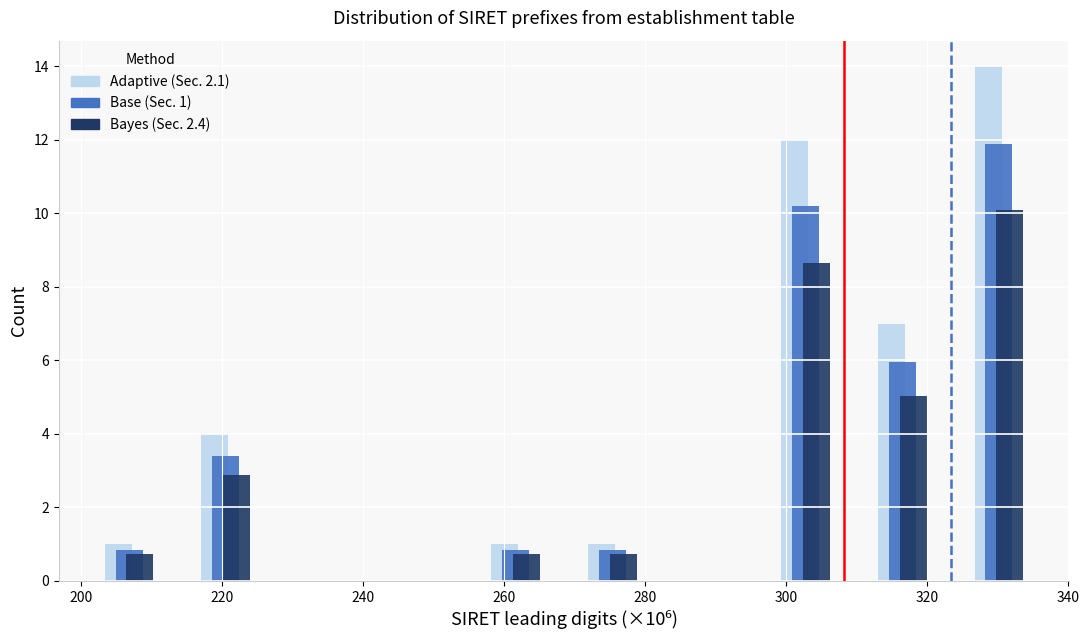

In the Base (Sec. 1) series, which range on the x-axis has the tallest bar?

324 to 338